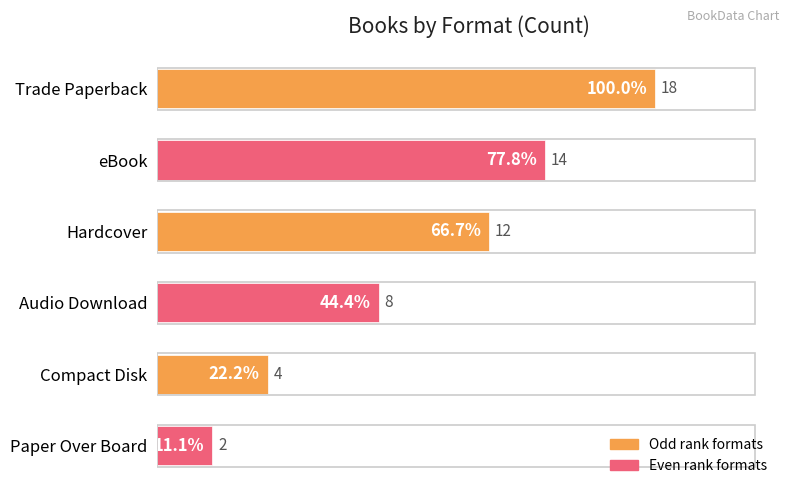

What is the label of the 1st bar from the bottom?

Paper Over Board